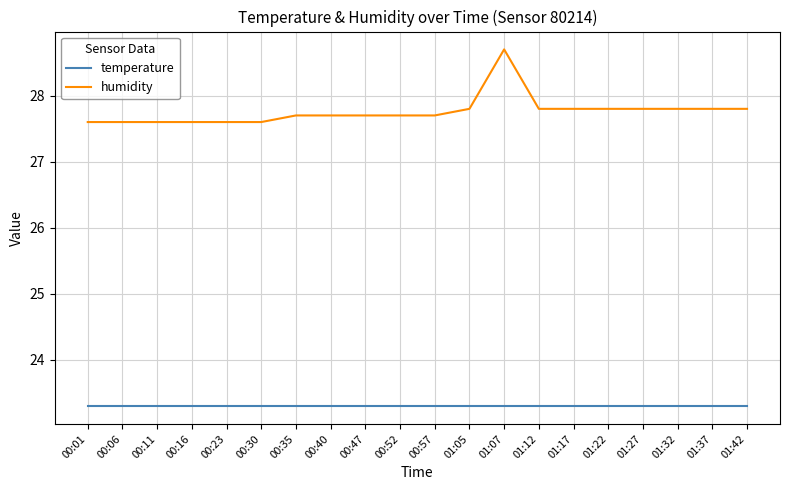

Reading right to left, extract all data points from this chart.

temperature: 23.3	23.3	23.3	23.3	23.3	23.3	23.3	23.3	23.3	23.3	23.3	23.3	23.3	23.3	23.3	23.3	23.3	23.3	23.3	23.3
humidity: 27.8	27.8	27.8	27.8	27.8	27.8	27.8	28.7	27.8	27.7	27.7	27.7	27.7	27.7	27.6	27.6	27.6	27.6	27.6	27.6